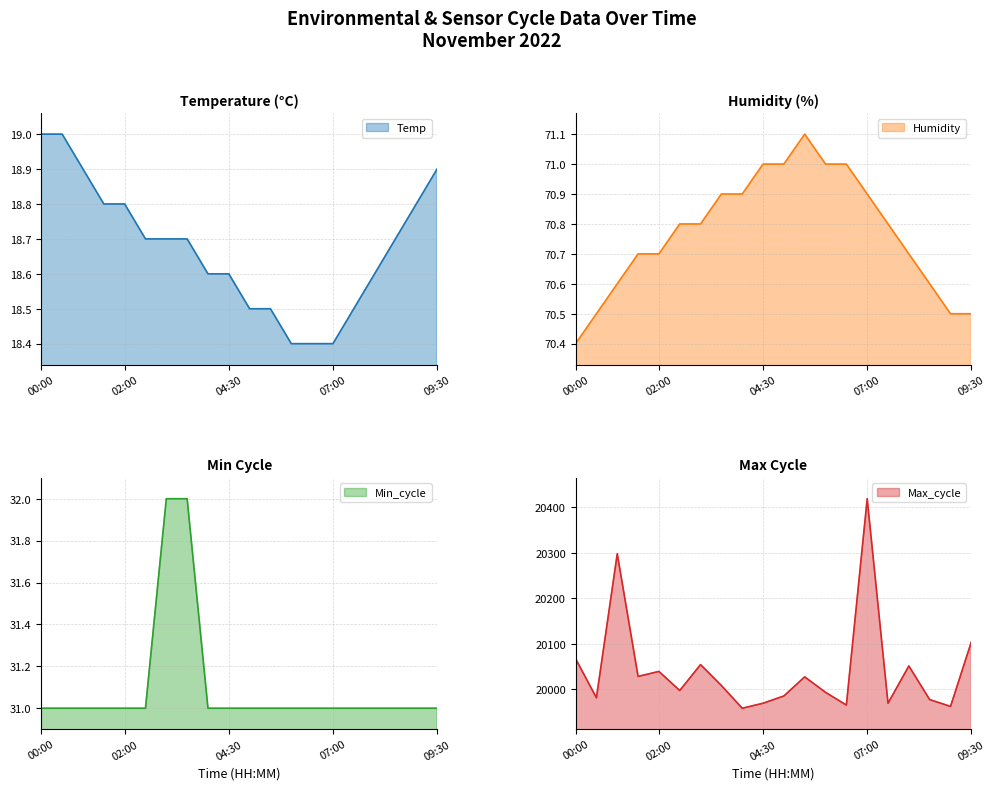

What is the average value of the Min_cycle series?

31.1